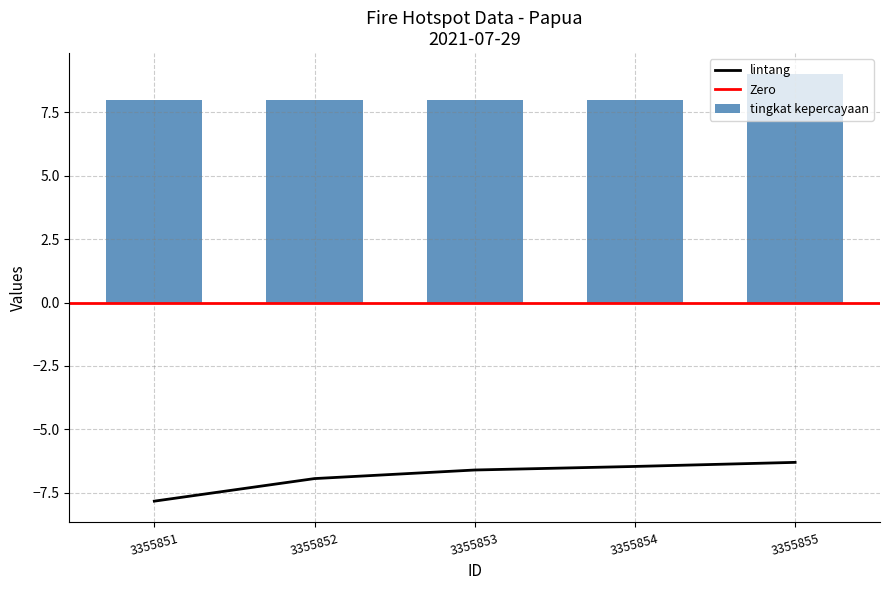

Rank the series by their average value, from lowest to highest.

lintang, tingkat kepercayaan